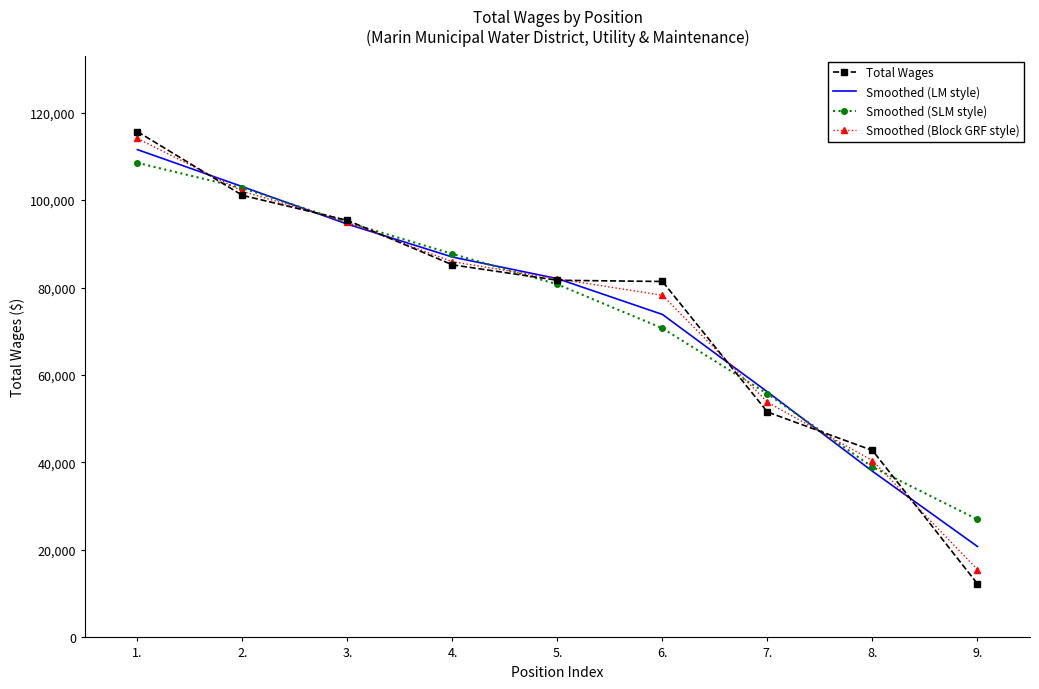

At which label does Smoothed (LM style) first exceed 82031?

1.